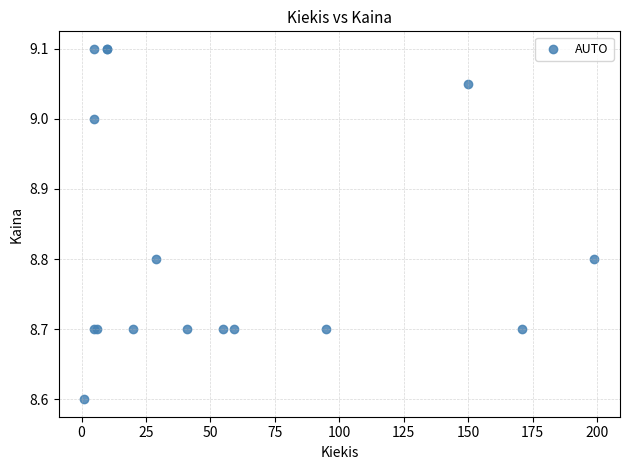

What Y value in the scatter plot is closest to 8?

8.6